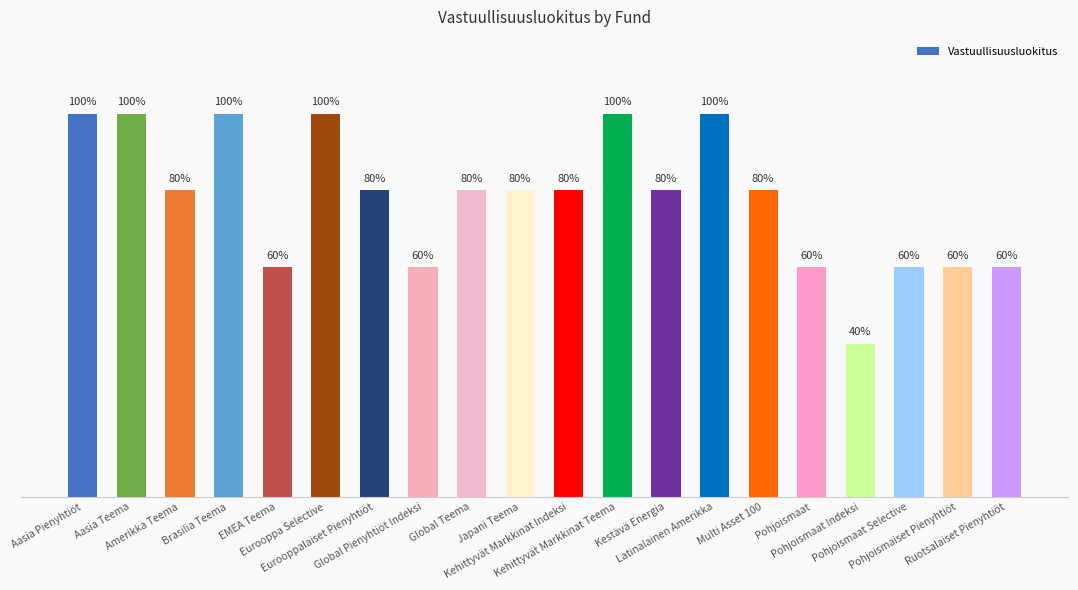

What is the label of the 6th bar from the left?

Eurooppa Selective